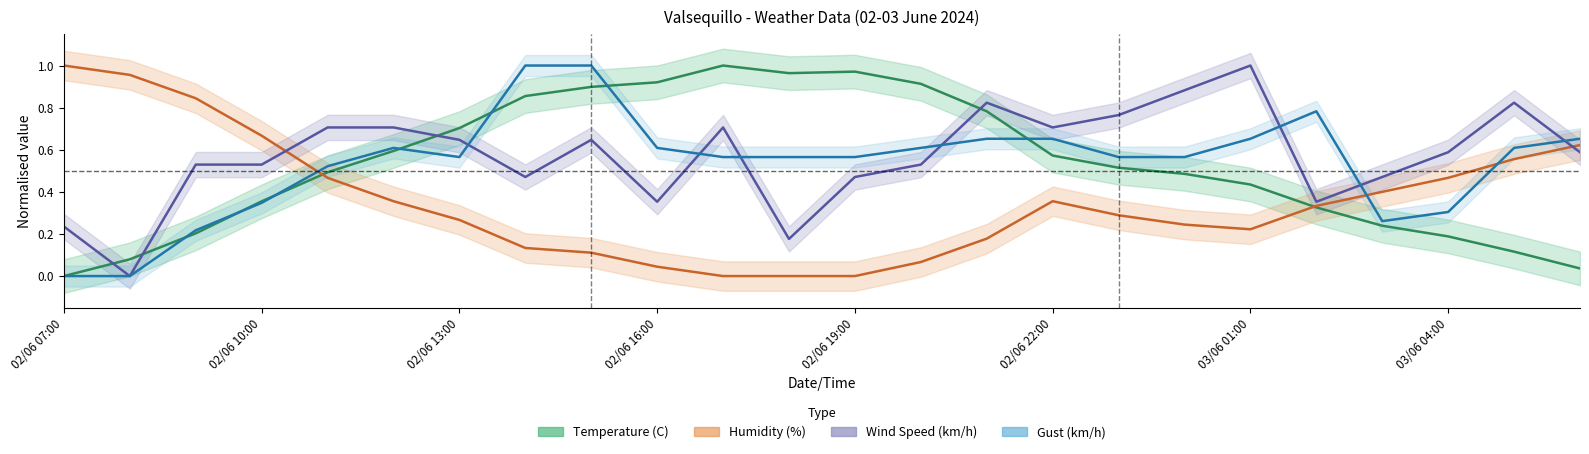

How many Wind Speed (km/h) values are between 0 and 1?

24